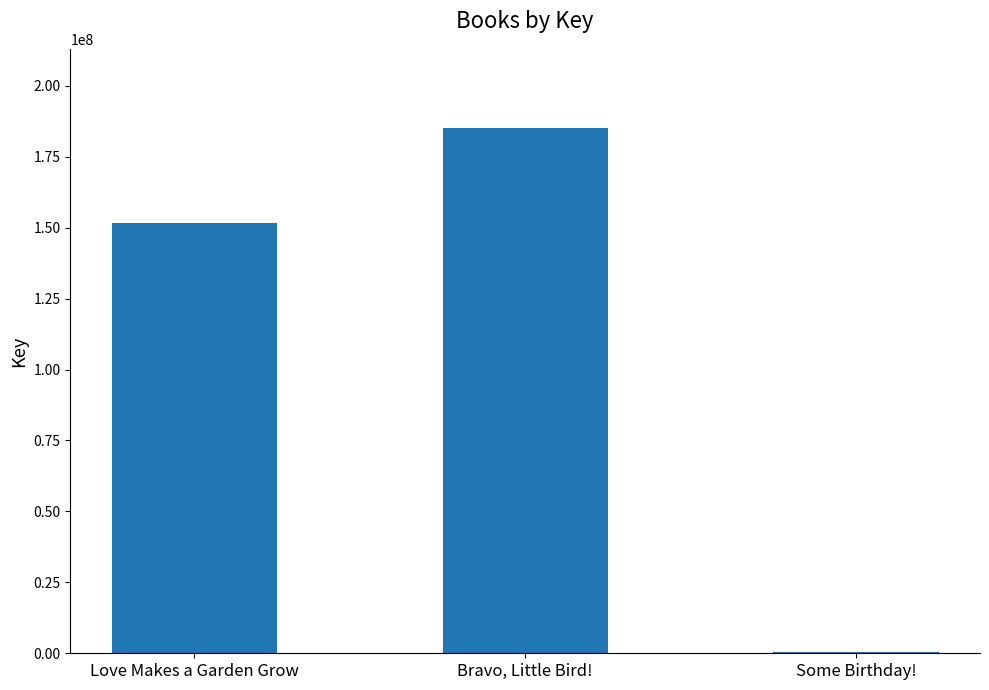

True or false: the data shows 316898979 at Bravo, Little Bird!.

False